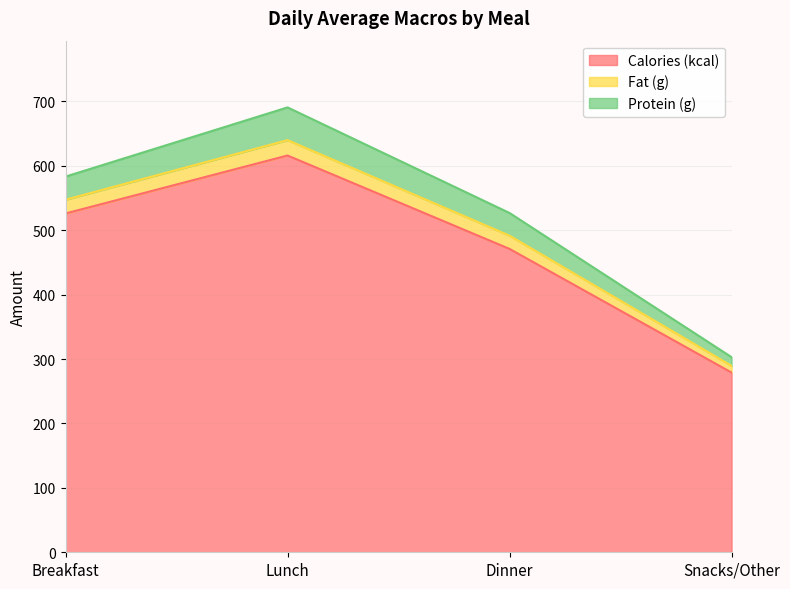

At which category does the chart reach its minimum across all series?

Snacks/Other